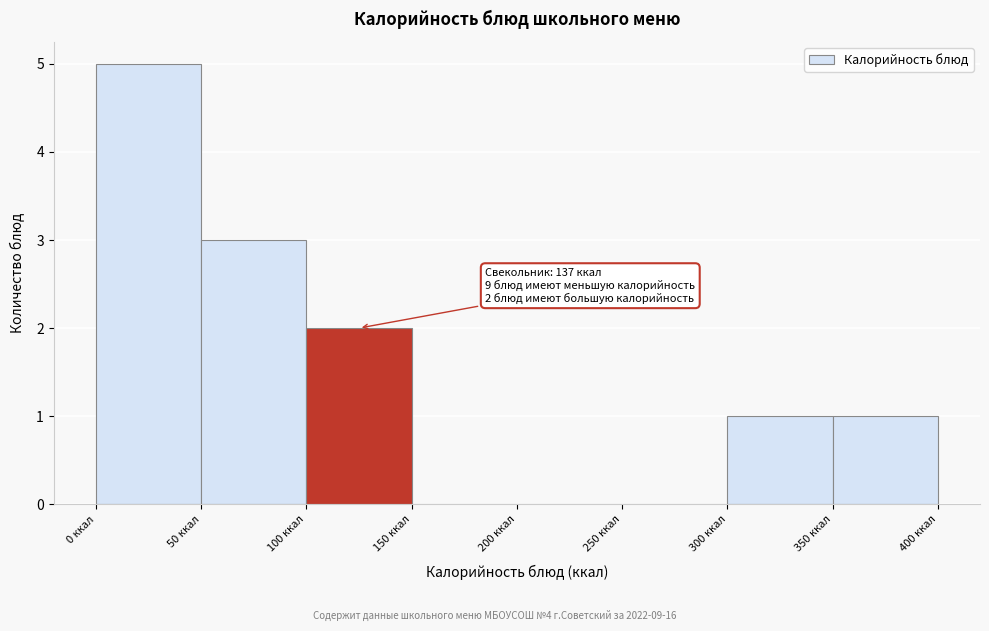

Over which range of the x-axis is the bar tallest?

0 to 50